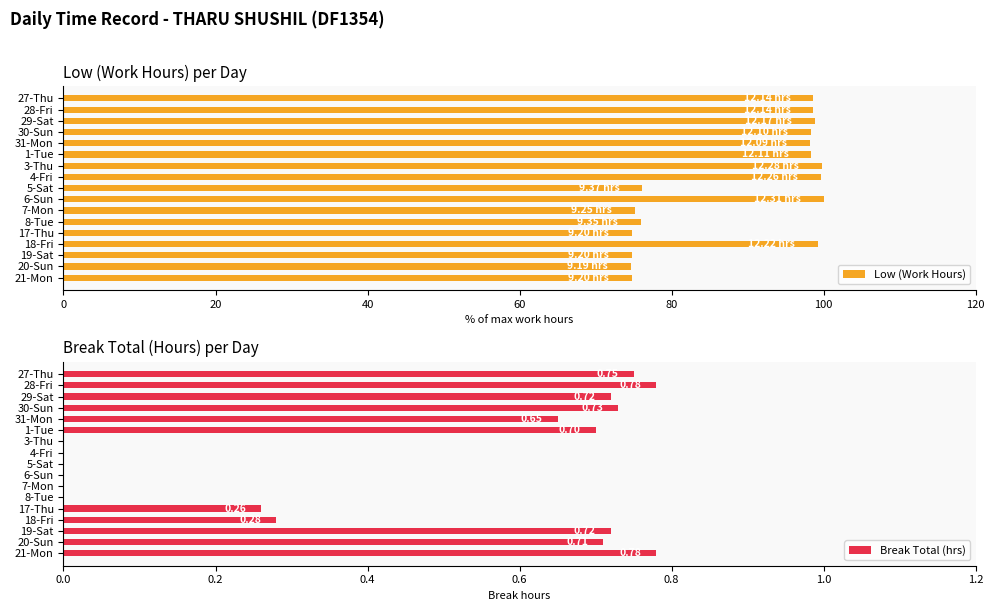

What is the difference between the second highest and minimum values in the Low (Work Hours) series?

25.1